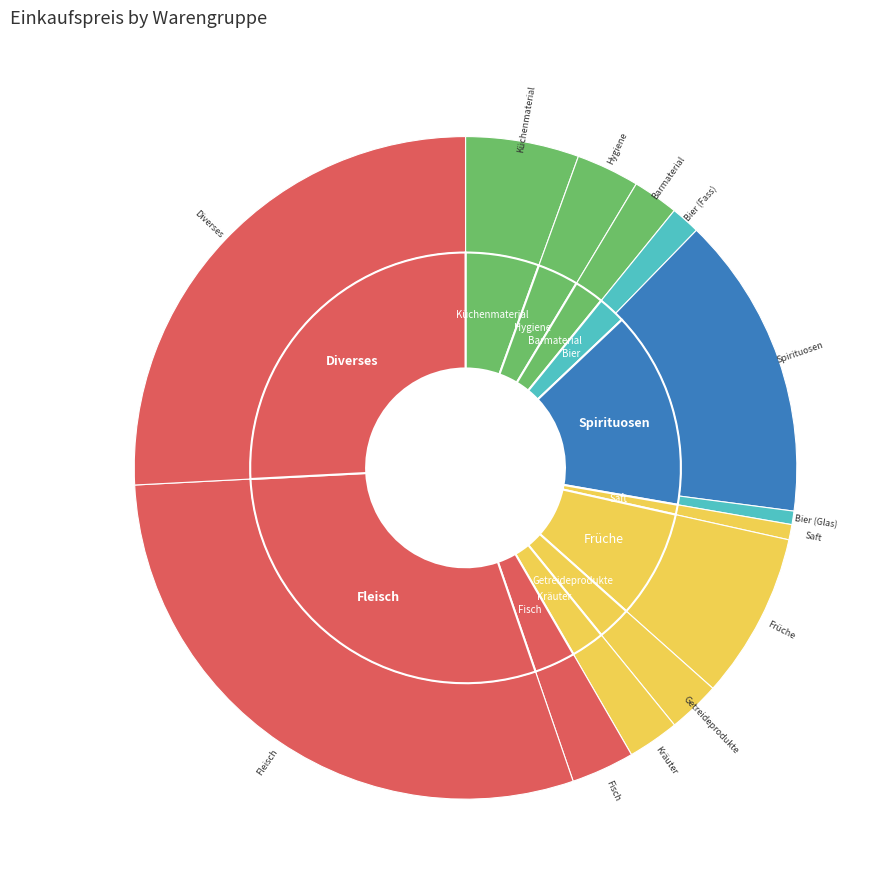

To the nearest percent, what percentage of the pie is Fleisch?

29%